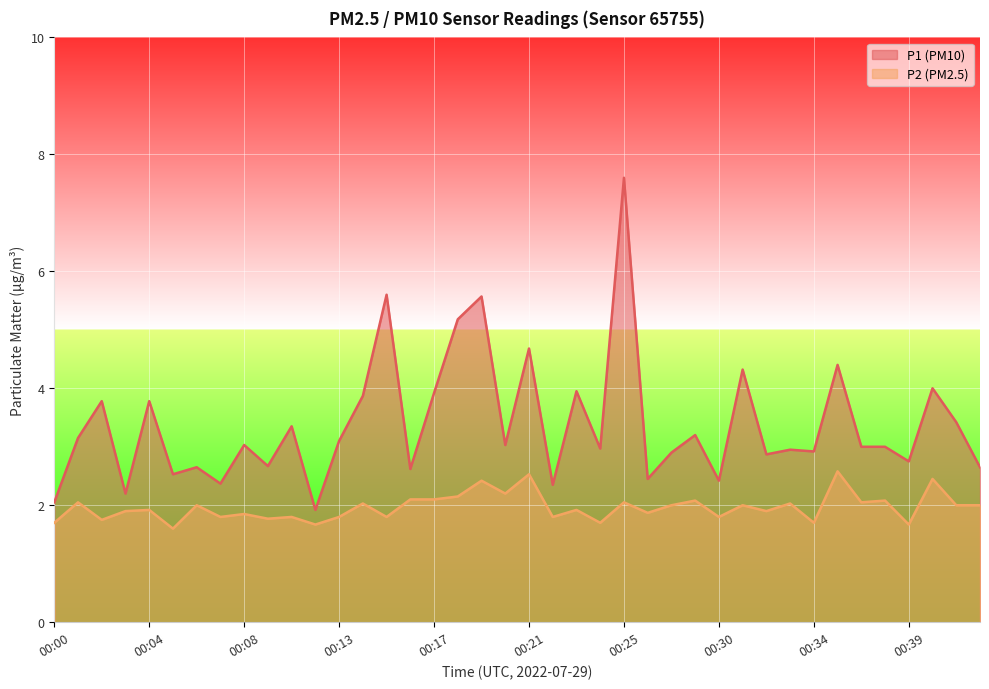

Is the value of P2 at 00:04 greater than the value of P1 at 00:07?

No